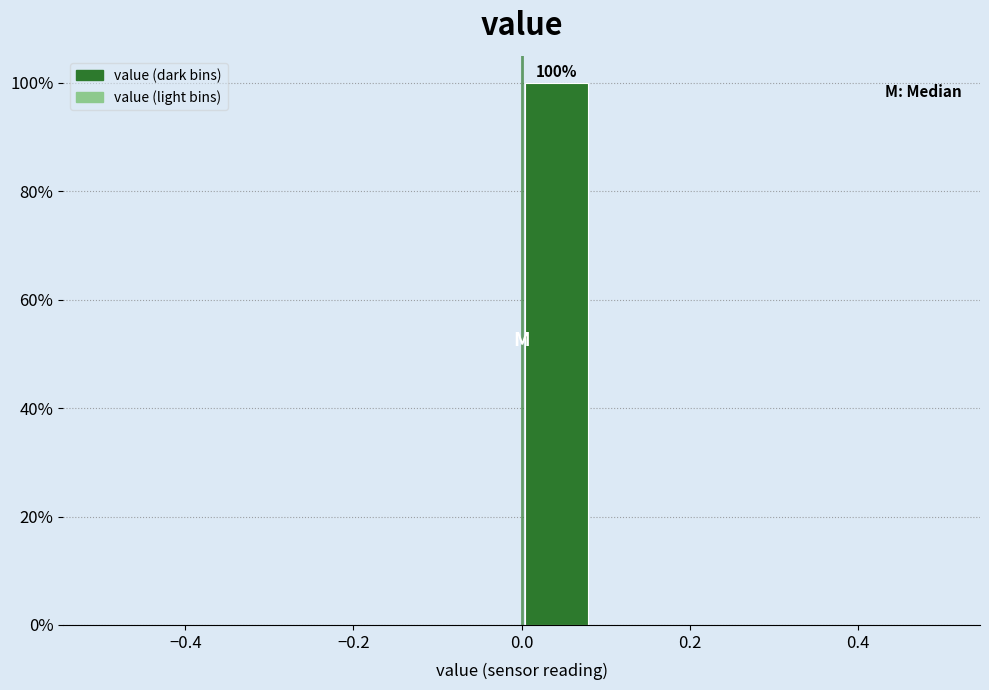

Which range on the x-axis has the tallest bar?

0.00 to 0.08